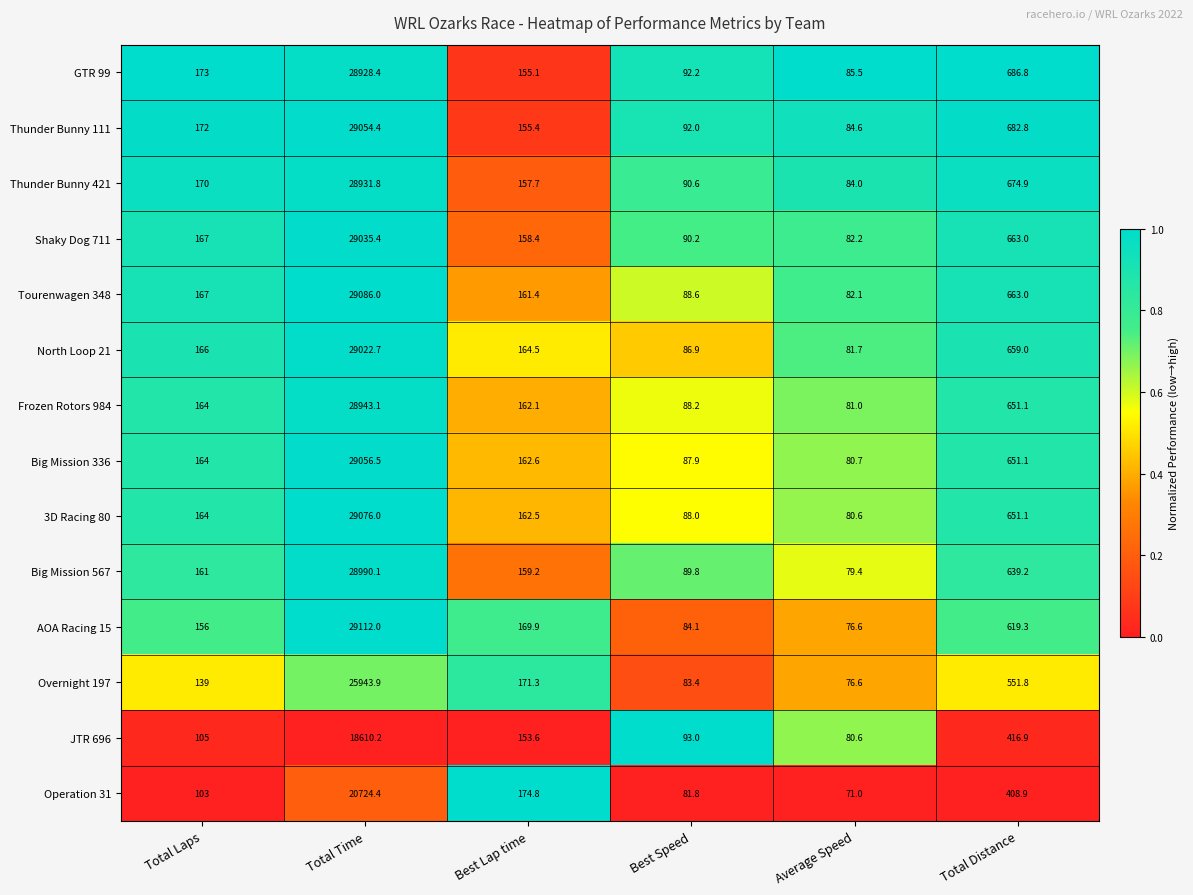

What is the approximate value of JTR 696 at Average Speed?

80.6